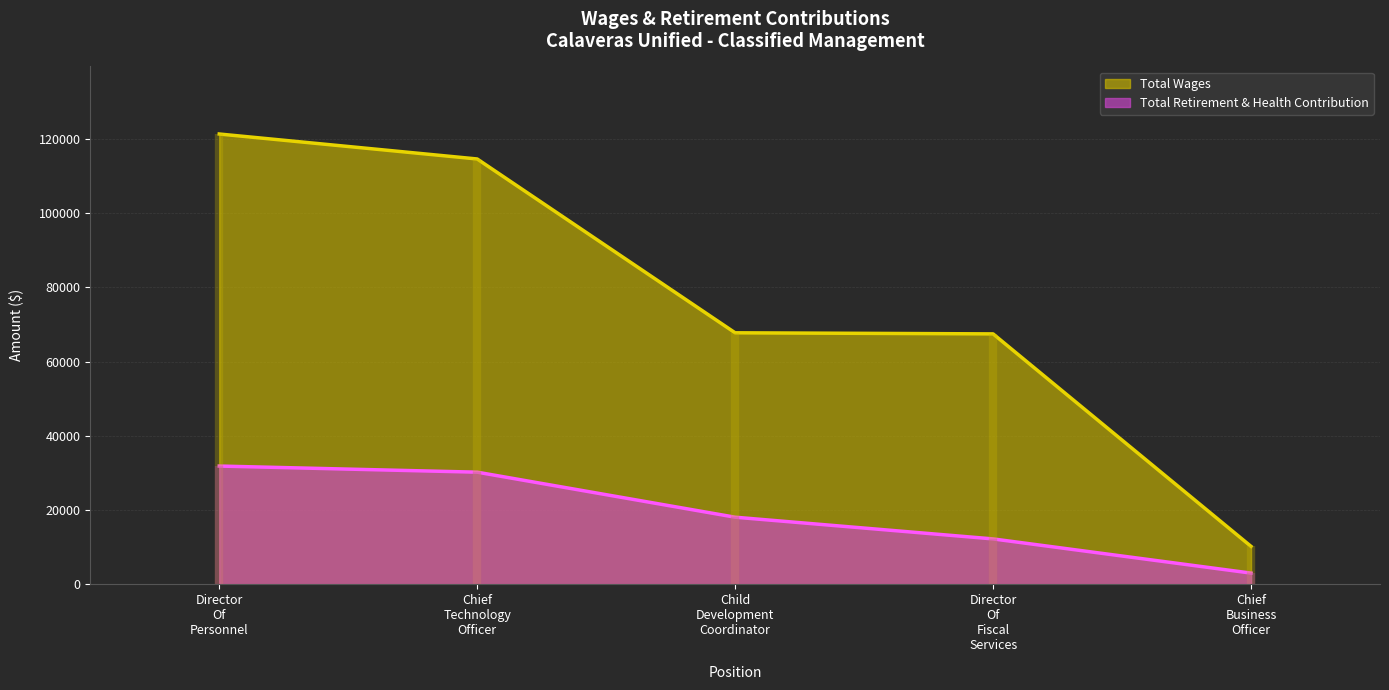

What is the difference between the Total Wages values at Chief Business Officer and Child Development Coordinator?

57532